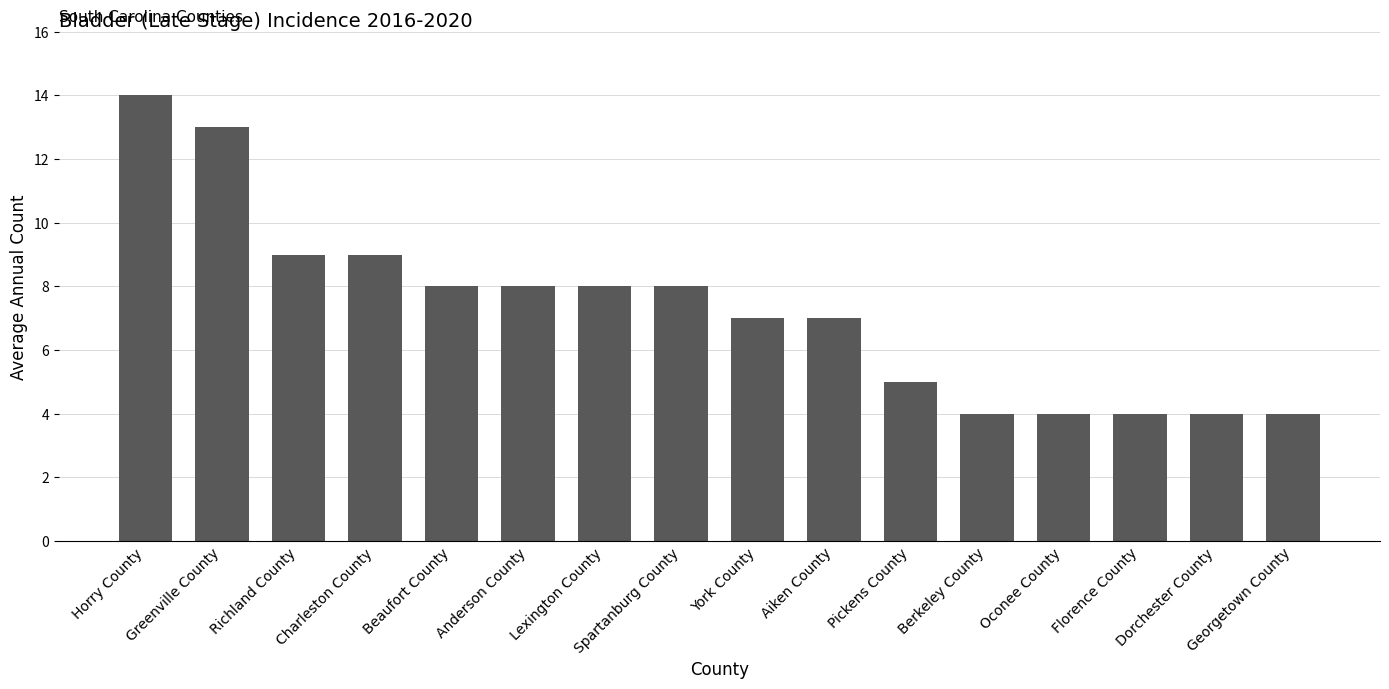

What is the maximum value shown in the chart?

14